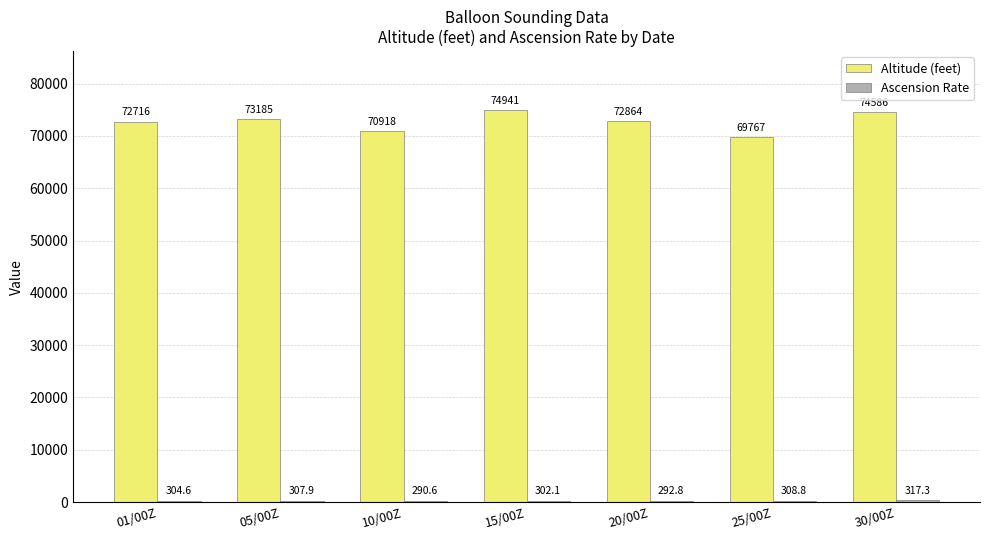

Rank the categories by Altitude (feet) value from lowest to highest.

25/00Z, 10/00Z, 01/00Z, 20/00Z, 05/00Z, 30/00Z, 15/00Z